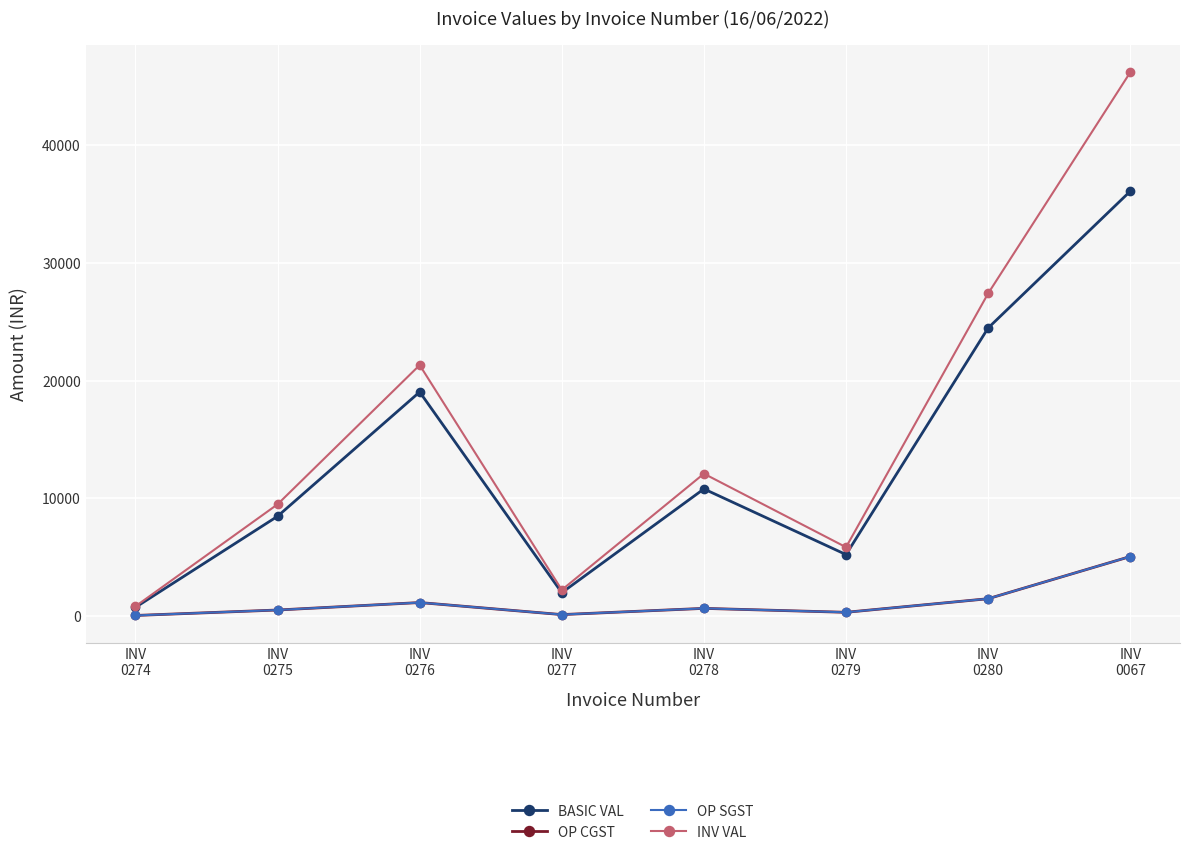

What are all the series names shown in the legend?

BASIC VAL, OP CGST, OP SGST, INV VAL